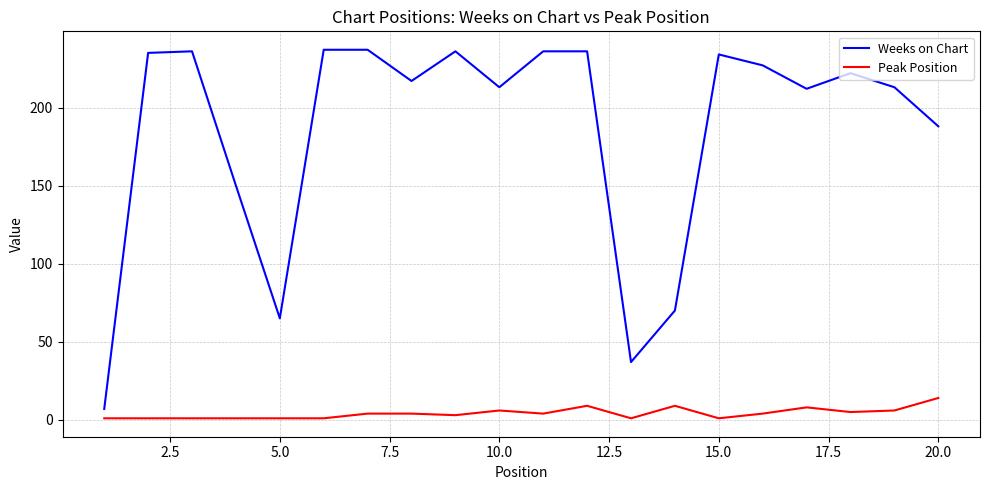

What is the greatest value displayed?

237